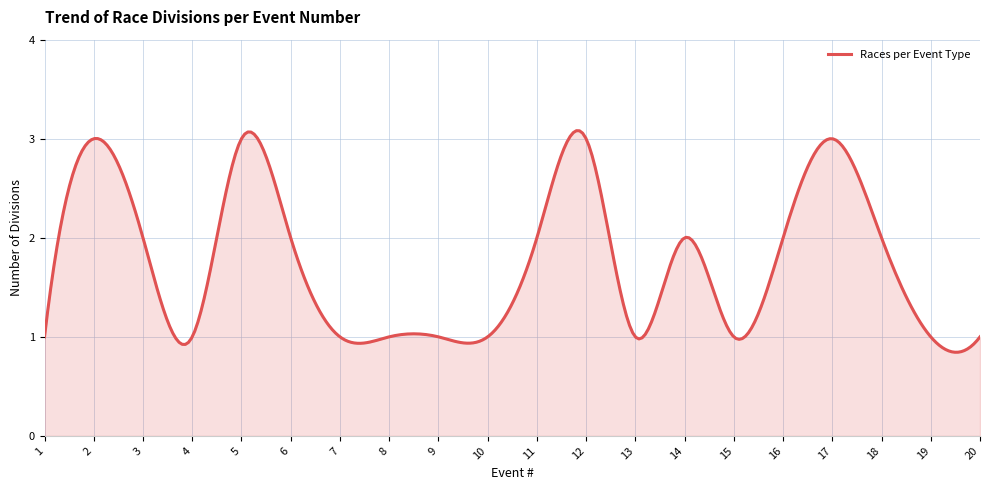

Reading left to right, list all the values displayed in this chart.

1=1	2=3	3=2	4=1	5=3	6=2	7=1	8=1	9=1	10=1	11=2	12=3	13=1	14=2	15=1	16=2	17=3	18=2	19=1	20=1